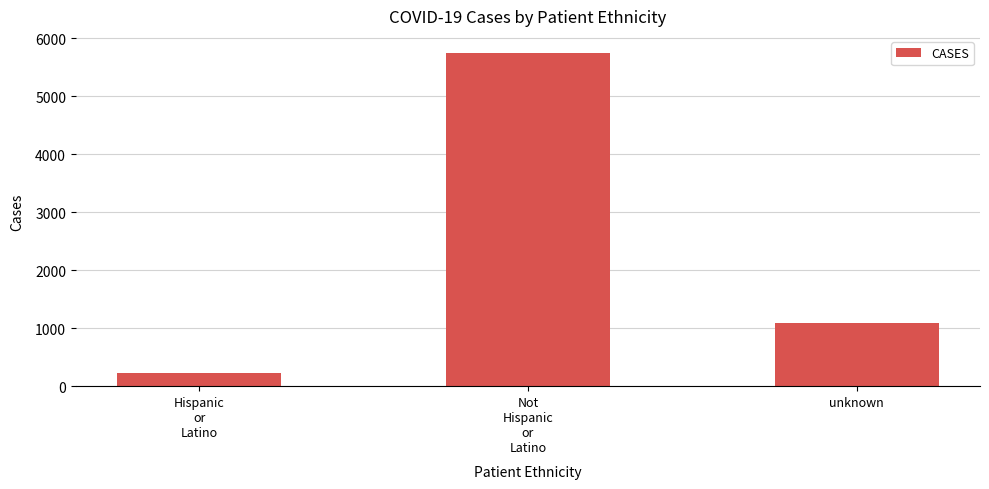

Rank the categories by value from lowest to highest.

Hispanic
or
Latino, unknown, Not
Hispanic
or
Latino